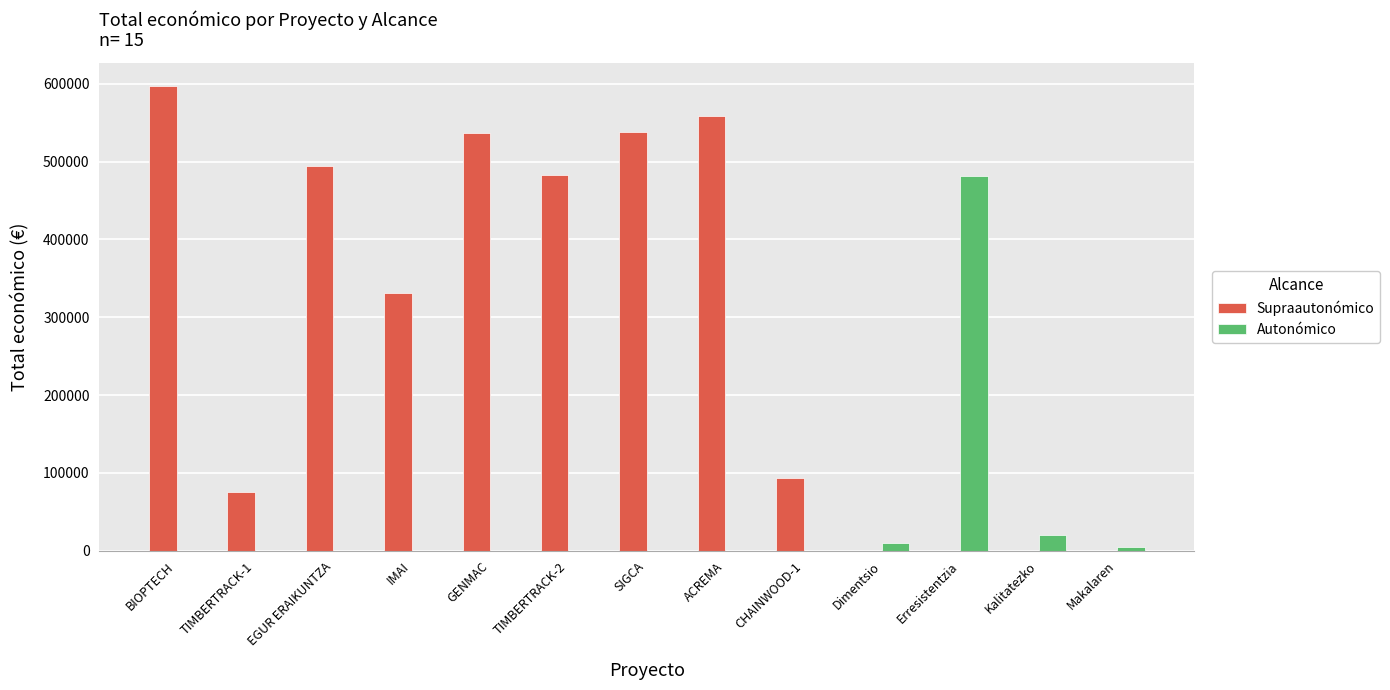

What is the spread (max minus min) of values at TIMBERTRACK-2?

483034